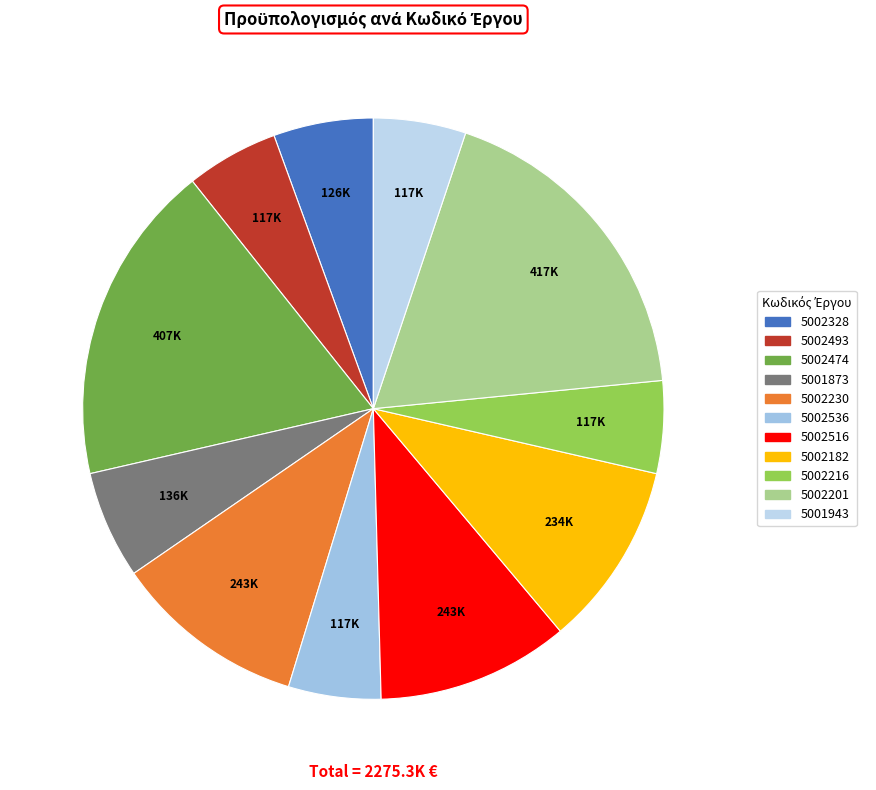

Is it true that 5002328 is 16% of the pie?

False